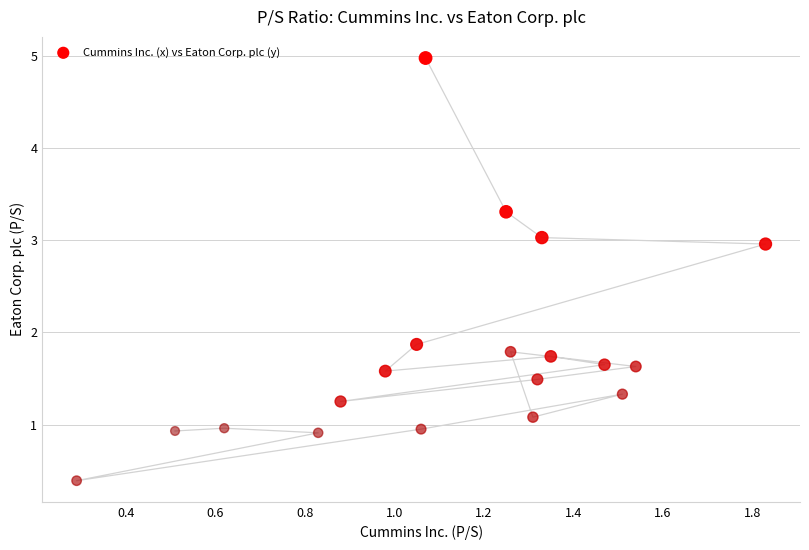

What is the range of X values (max minus min)?

1.5